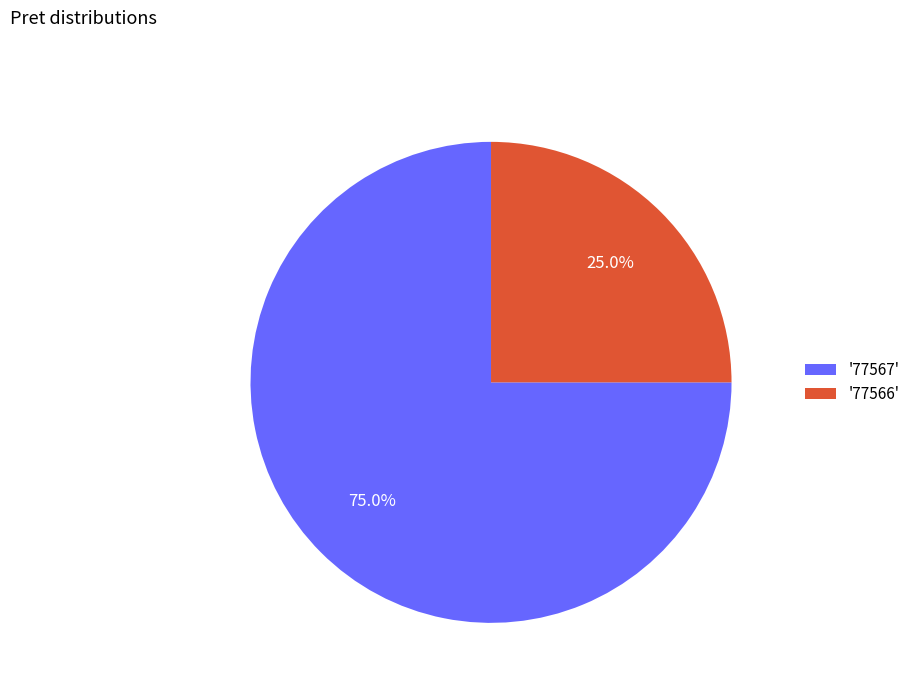

How many segments does this pie chart have?

2